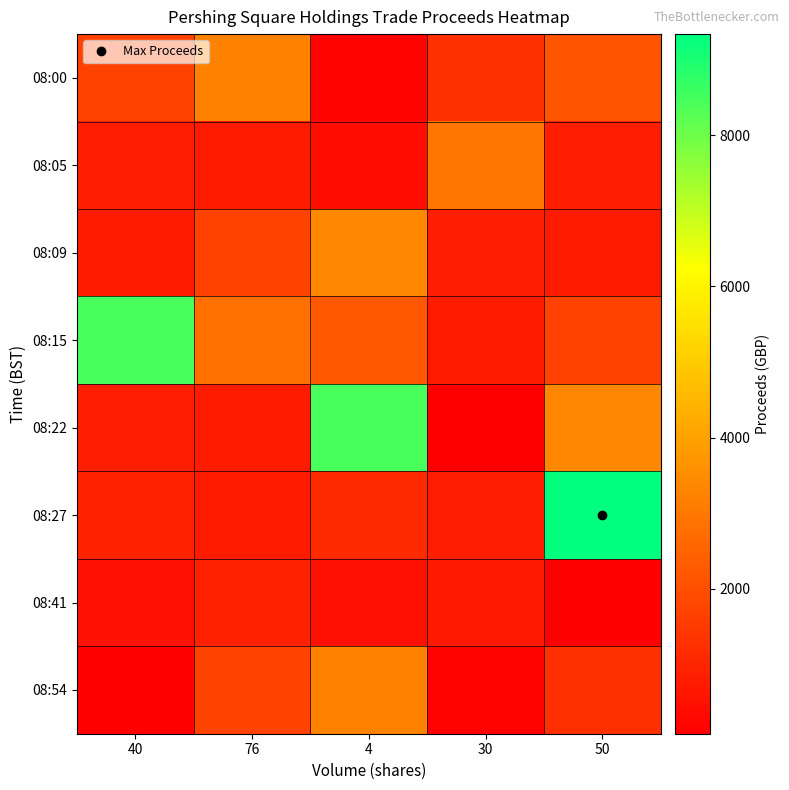

How many series are shown in this chart?

8